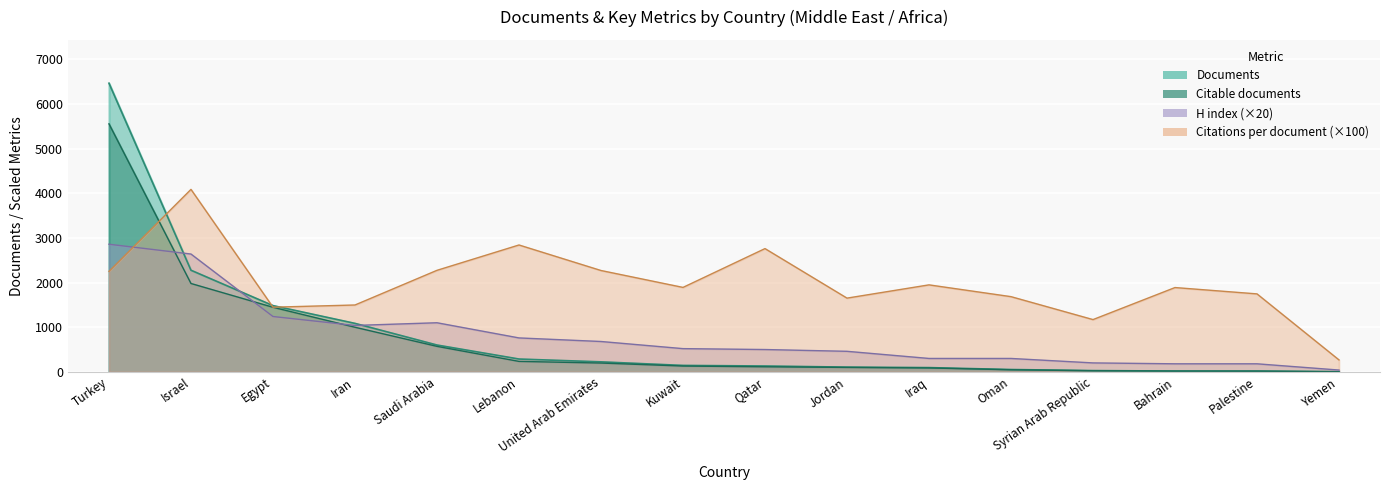

At how many categories does at least one series exceed 1915?

7